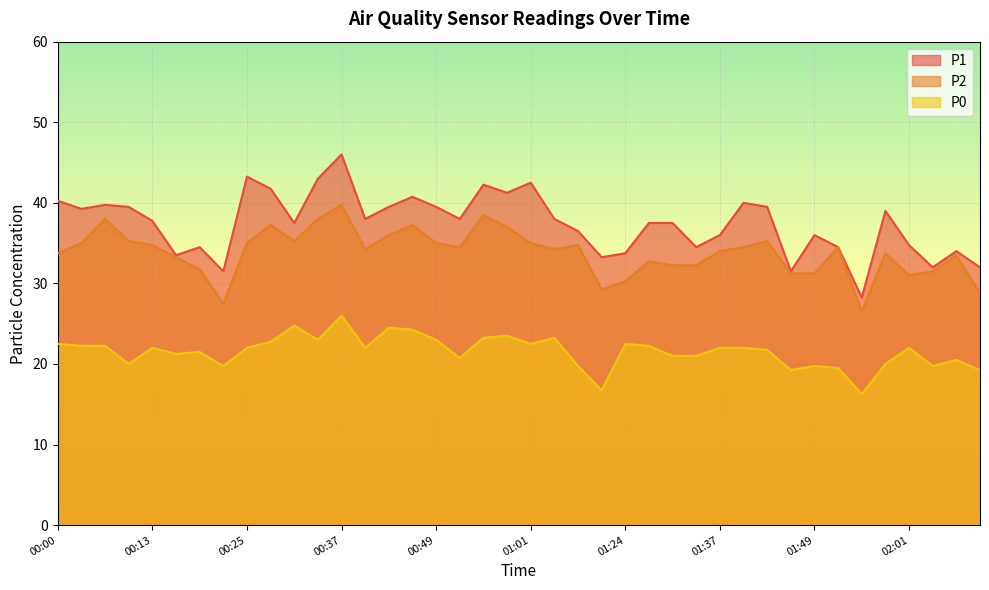

At which label is P1 closest to 37?

00:31